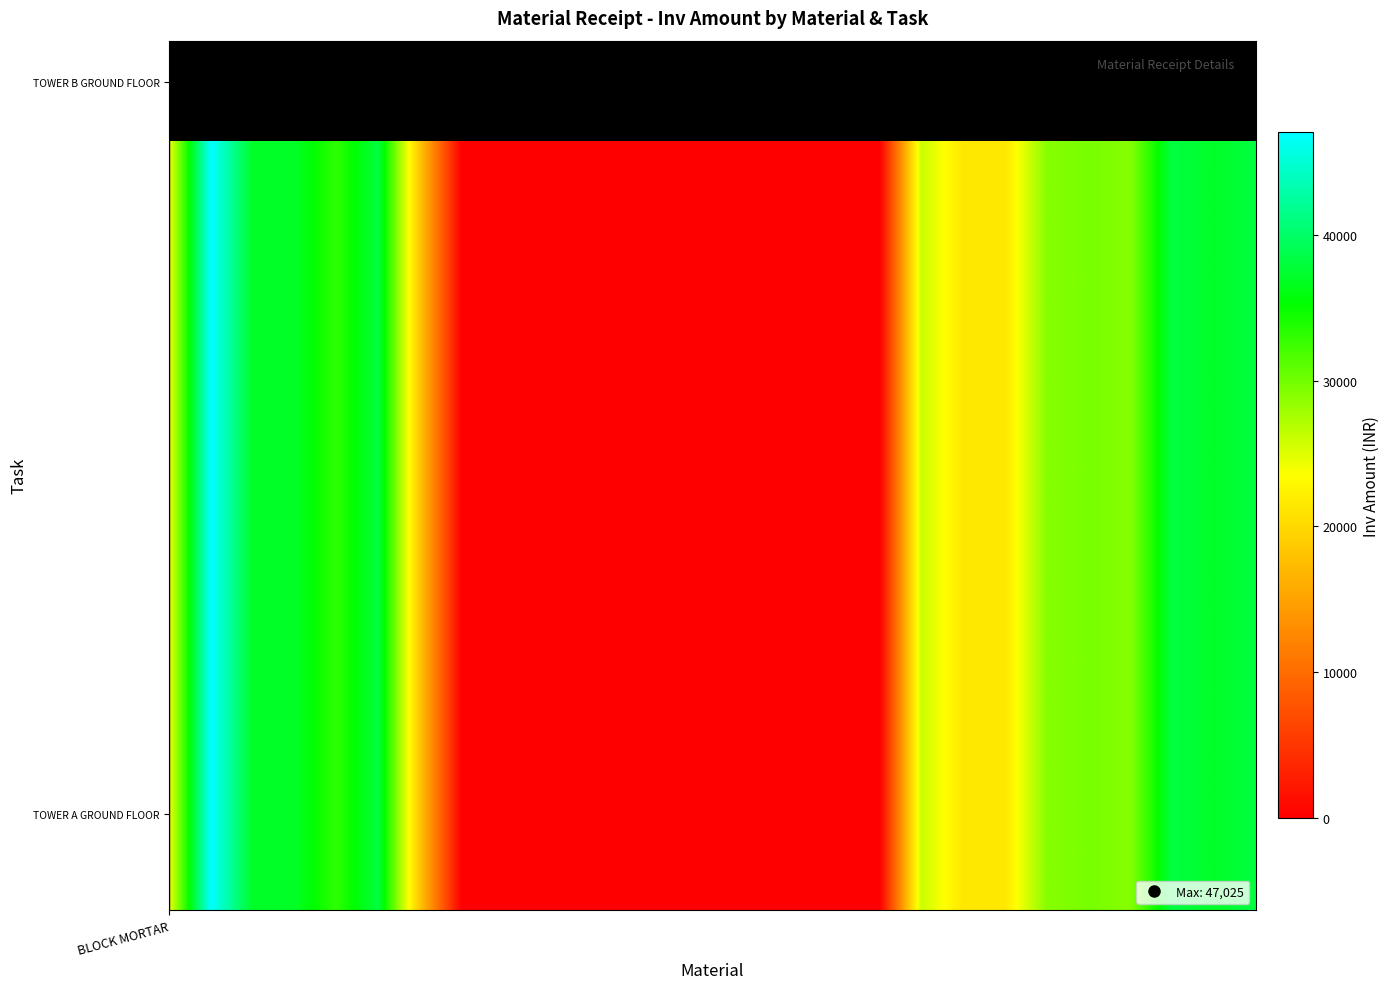

How many distinct data groups are displayed?

1